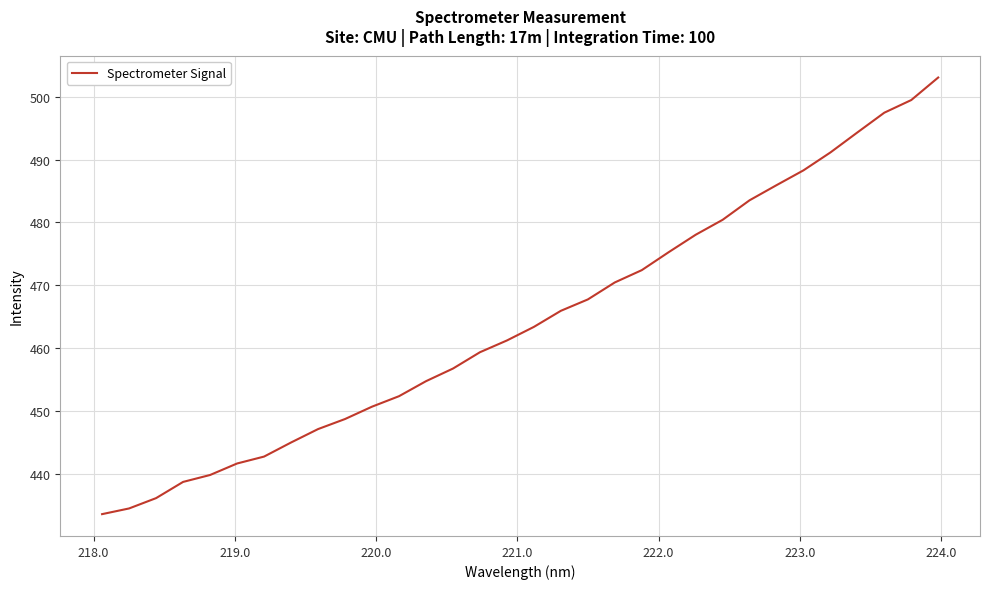

How many values exceed 463?

16